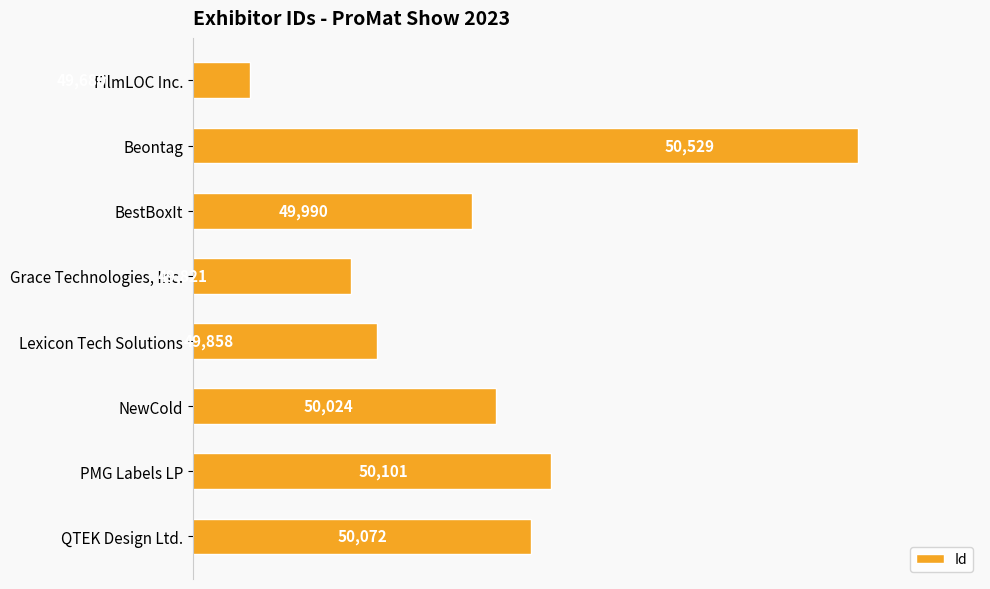

Which has a higher value, PMG Labels LP or NewCold?

PMG Labels LP